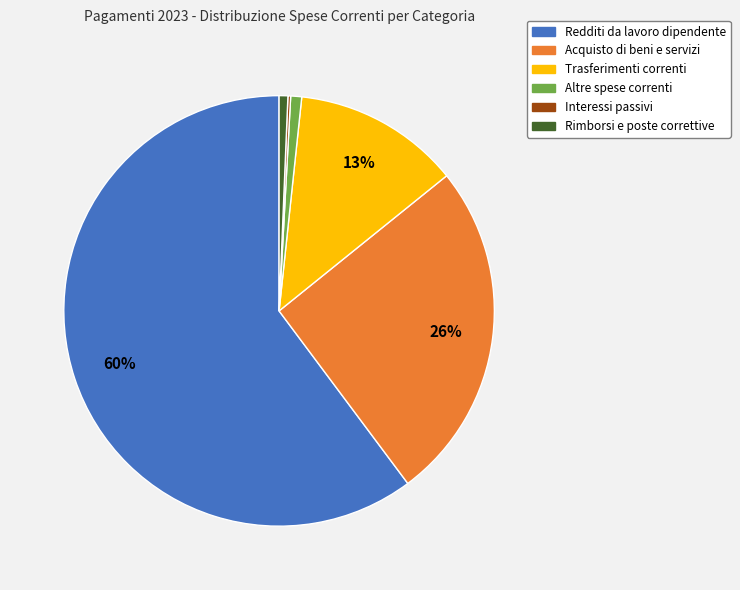

Is the sum of Trasferimenti correnti and Rimborsi e poste correttive greater than half?

No